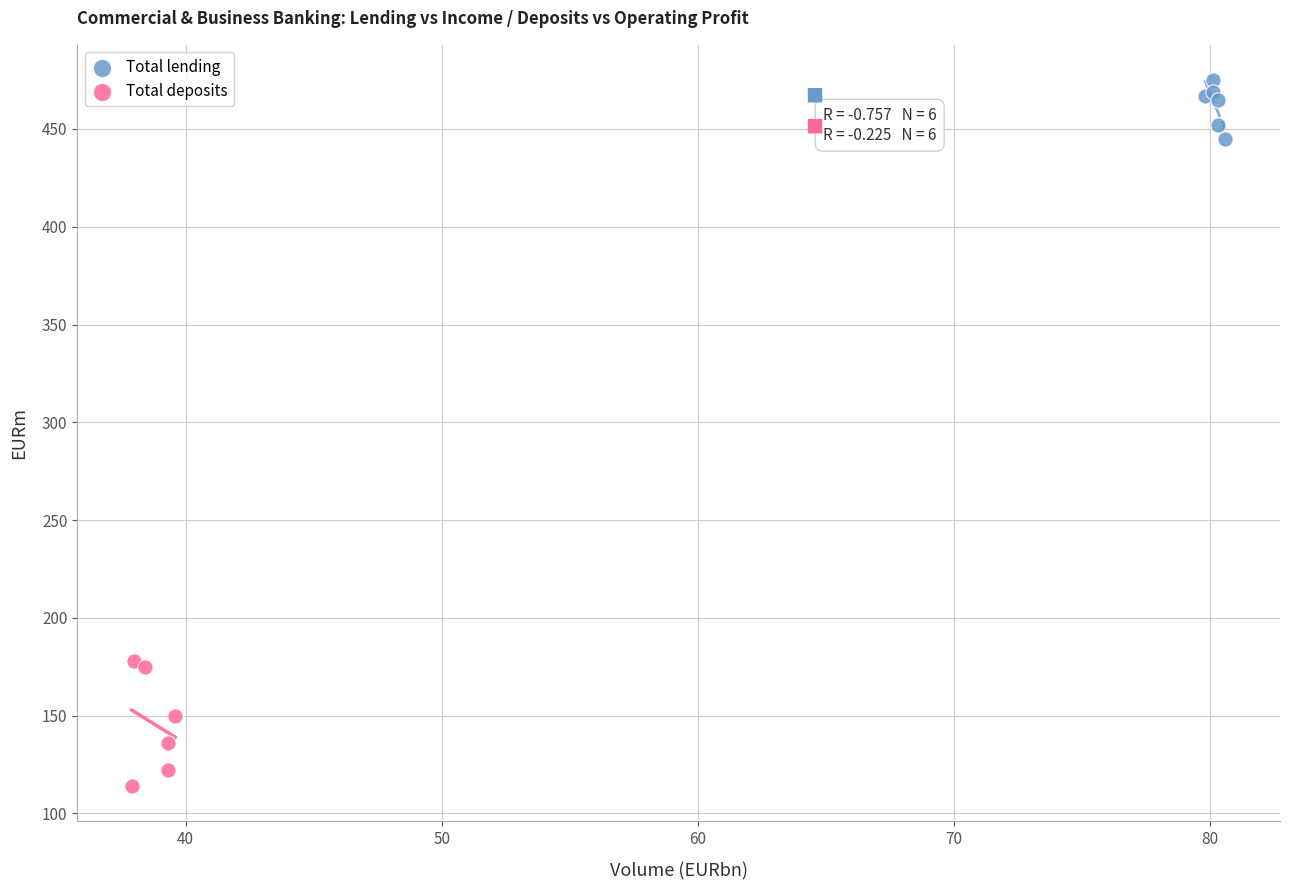

Which series has the widest spread of Y values?

Total deposits